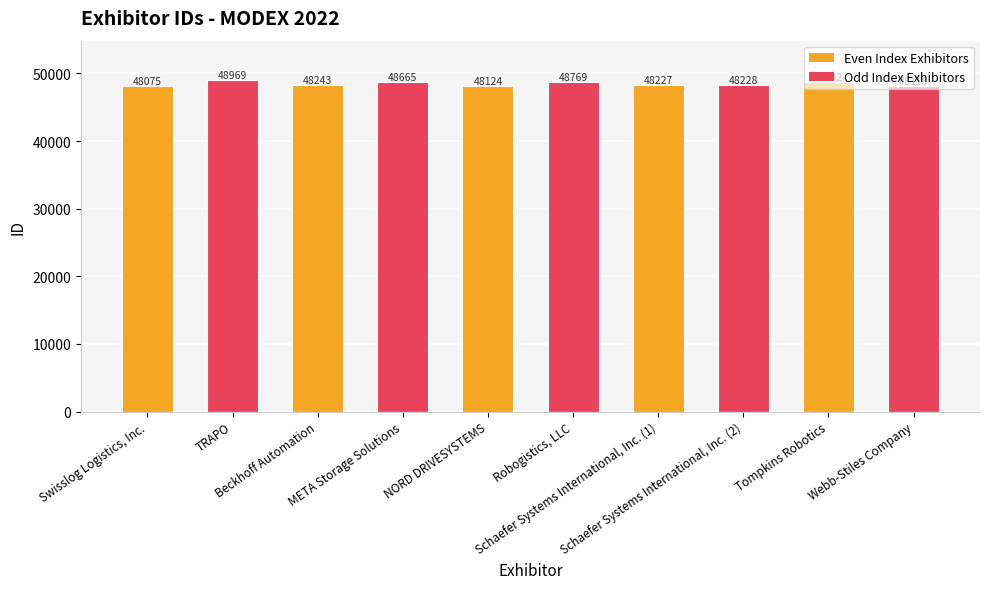

What is the label of the 10th bar from the right?

Swisslog Logistics, Inc.